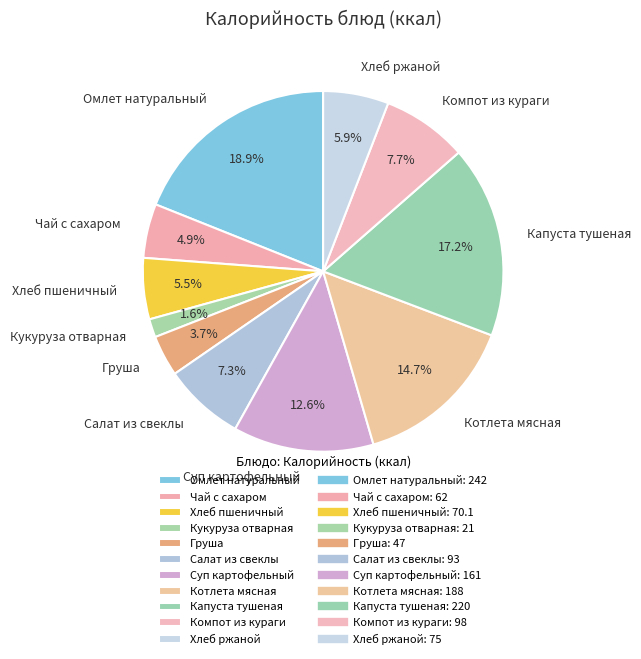

Is it true that Омлет натуральный is 10% of the pie?

False